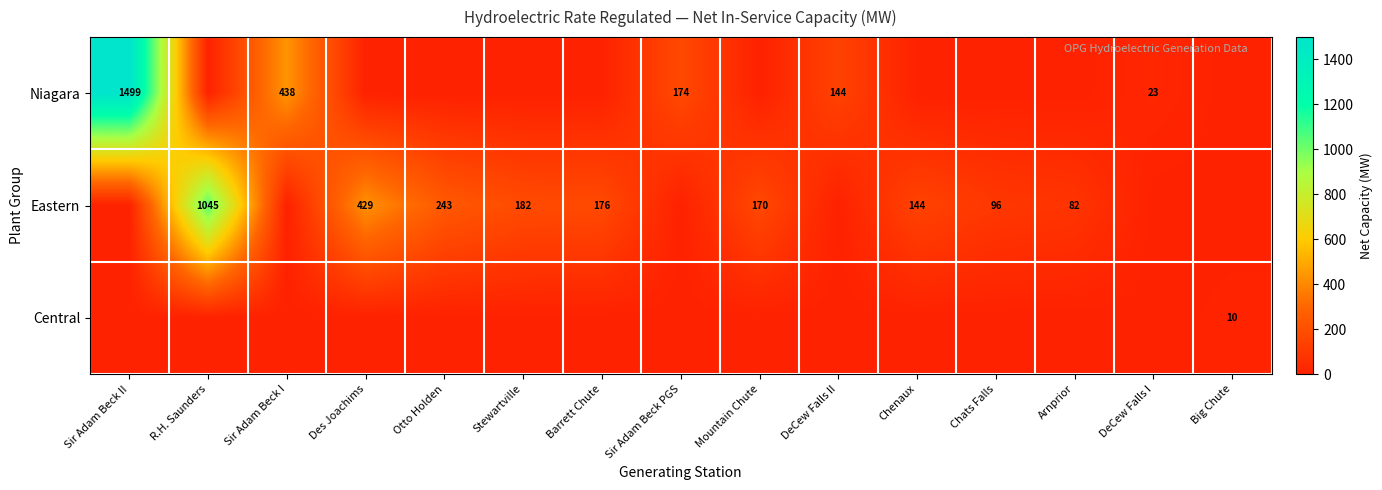

What is the spread (max minus min) of values at Mountain Chute?

170